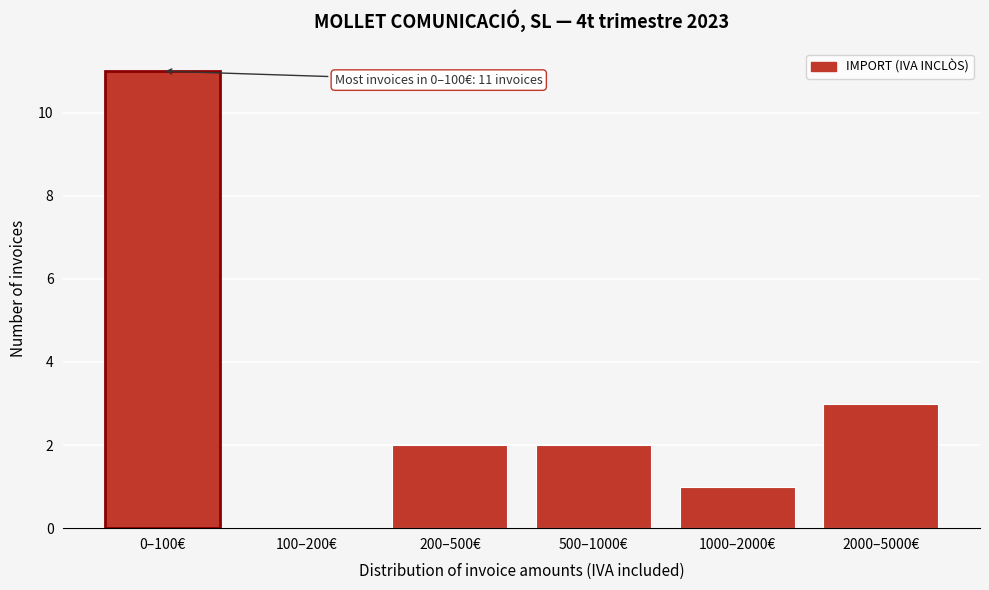

Reading left to right, extract all data points from this chart.

0–100€=11	100–200€=0	200–500€=2	500–1000€=2	1000–2000€=1	2000–5000€=3